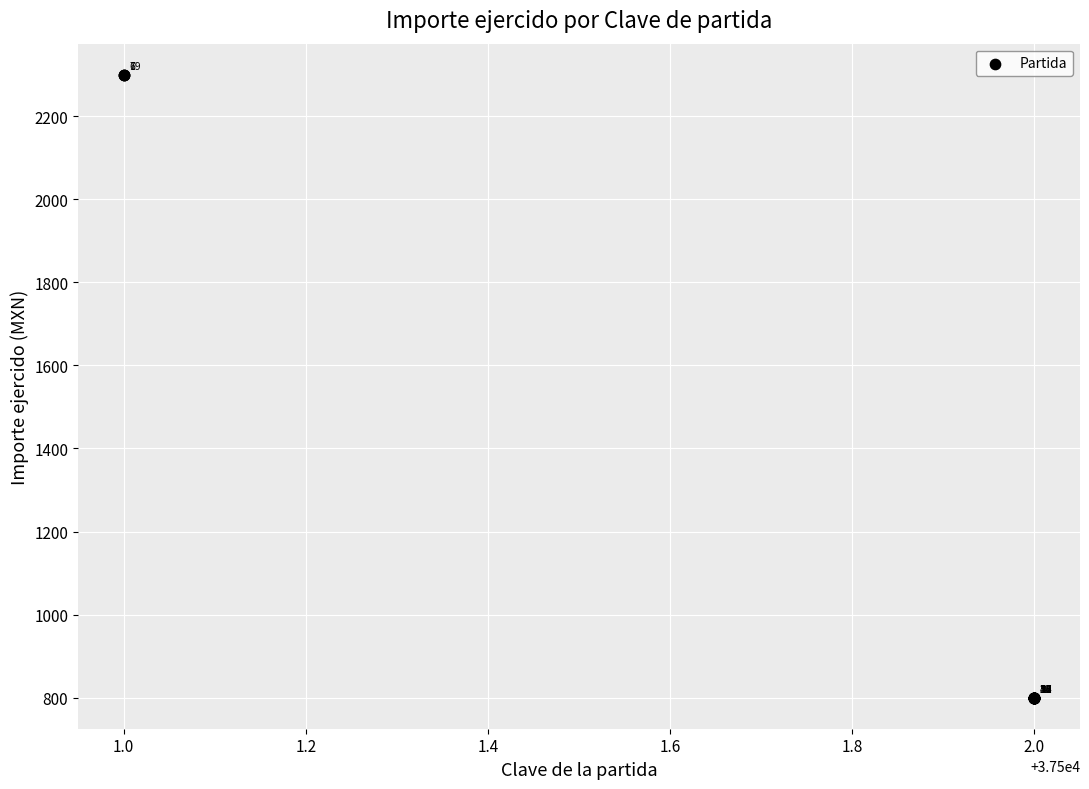

What Y value in the scatter plot is closest to 1550?

800